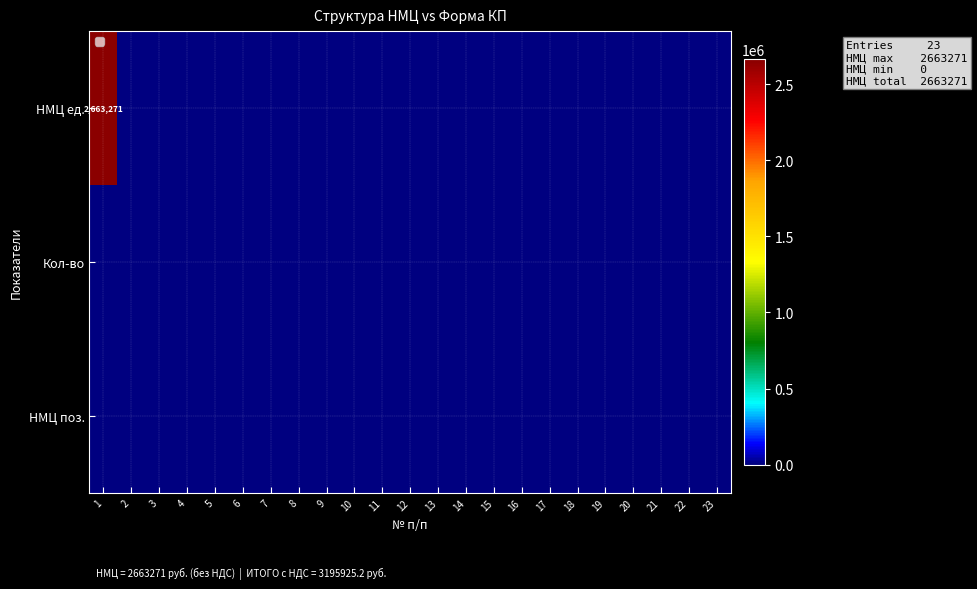

How many categories are shown in the chart?

23